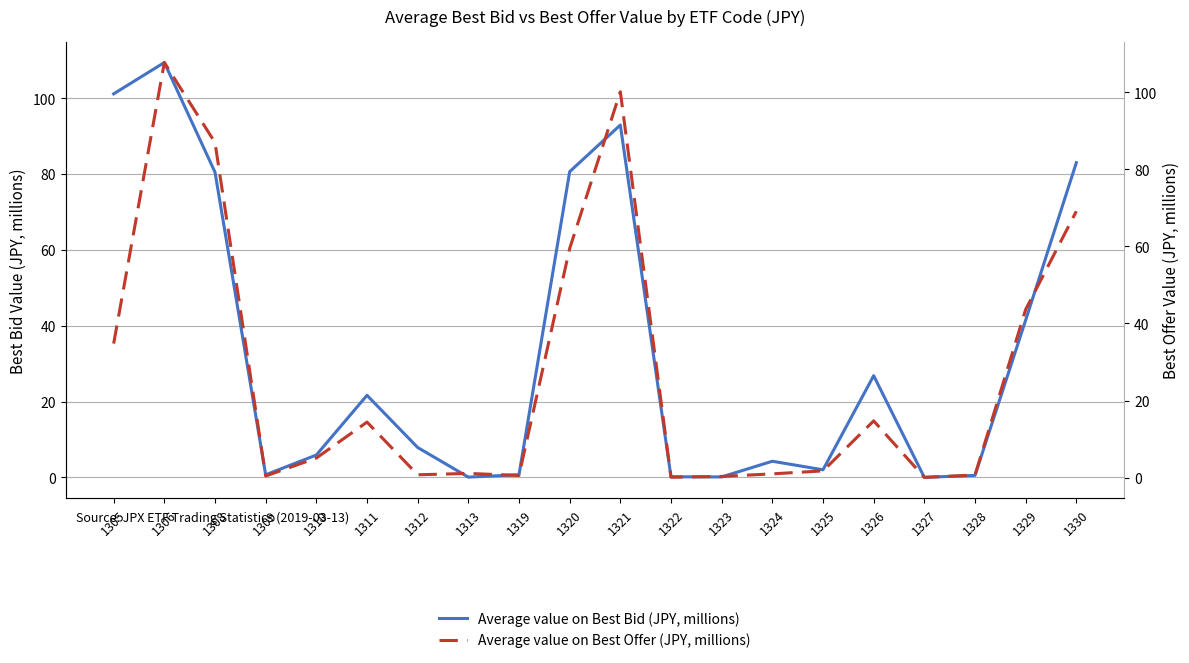

Is it true that Average value on Best Offer (JPY, millions) equals 0.7 at 1312?

True